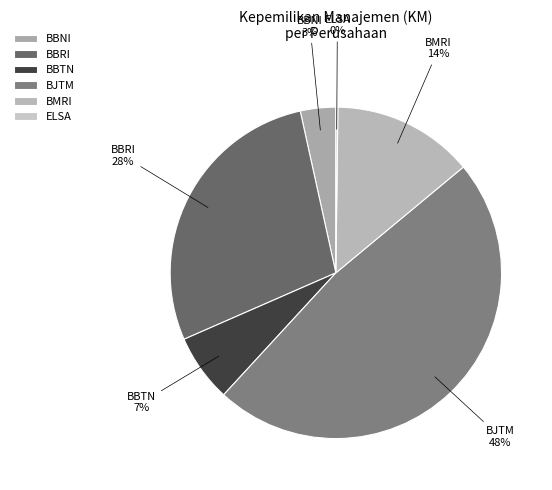

The BMRI slice represents 14% of the pie. True or false?

True